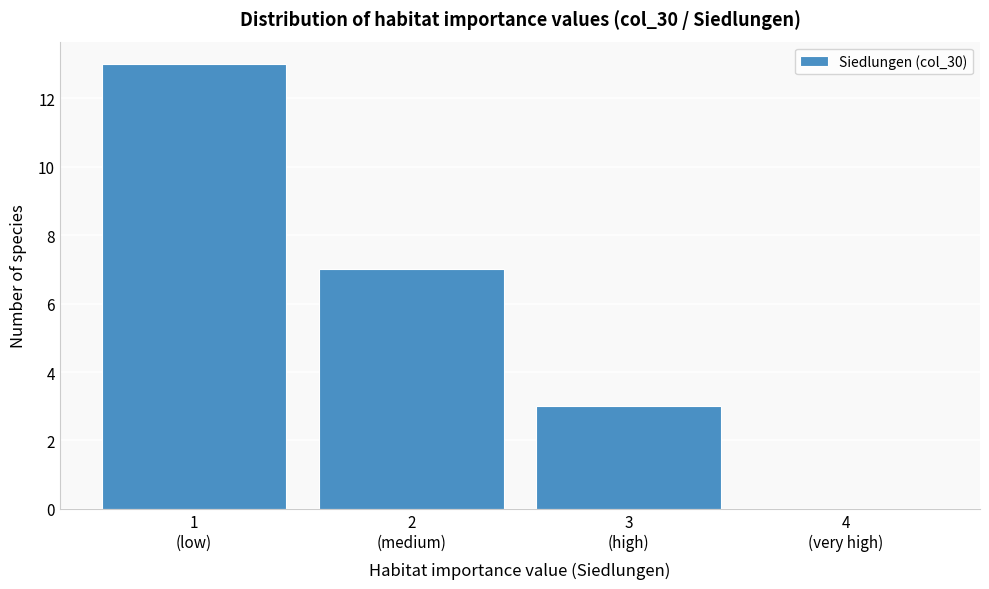

What is the sum of all values?

23